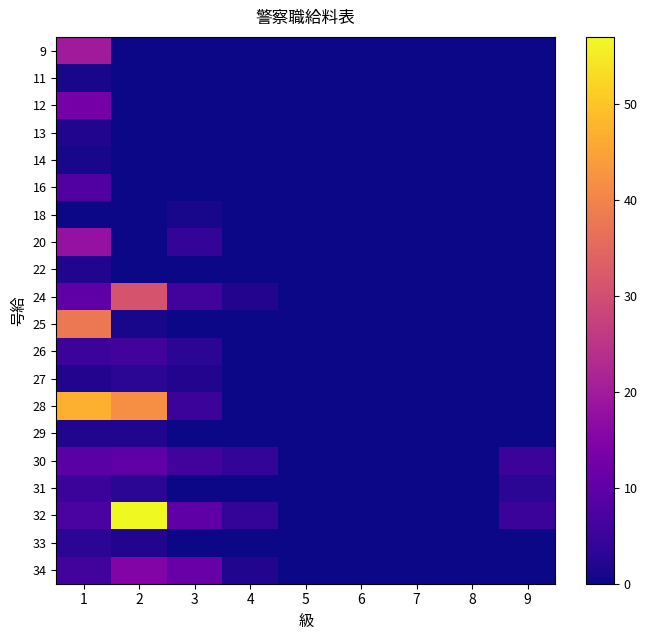

Count the number of categories in the chart.

9